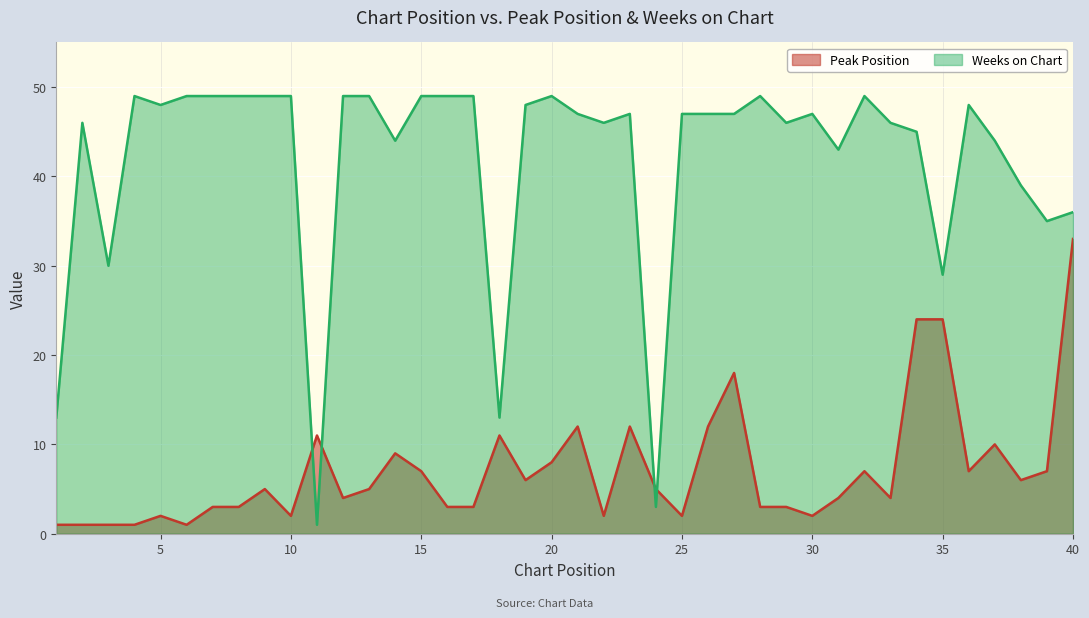

Reading left to right, list all the values displayed in this chart.

Peak Position: 1	1	1	1	2	1	3	3	5	2	11	4	5	9	7	3	3	11	6	8	12	2	12	5	2	12	18	3	3	2	4	7	4	24	24	7	10	6	7	33
Weeks on Chart: 13	46	30	49	48	49	49	49	49	49	1	49	49	44	49	49	49	13	48	49	47	46	47	3	47	47	47	49	46	47	43	49	46	45	29	48	44	39	35	36